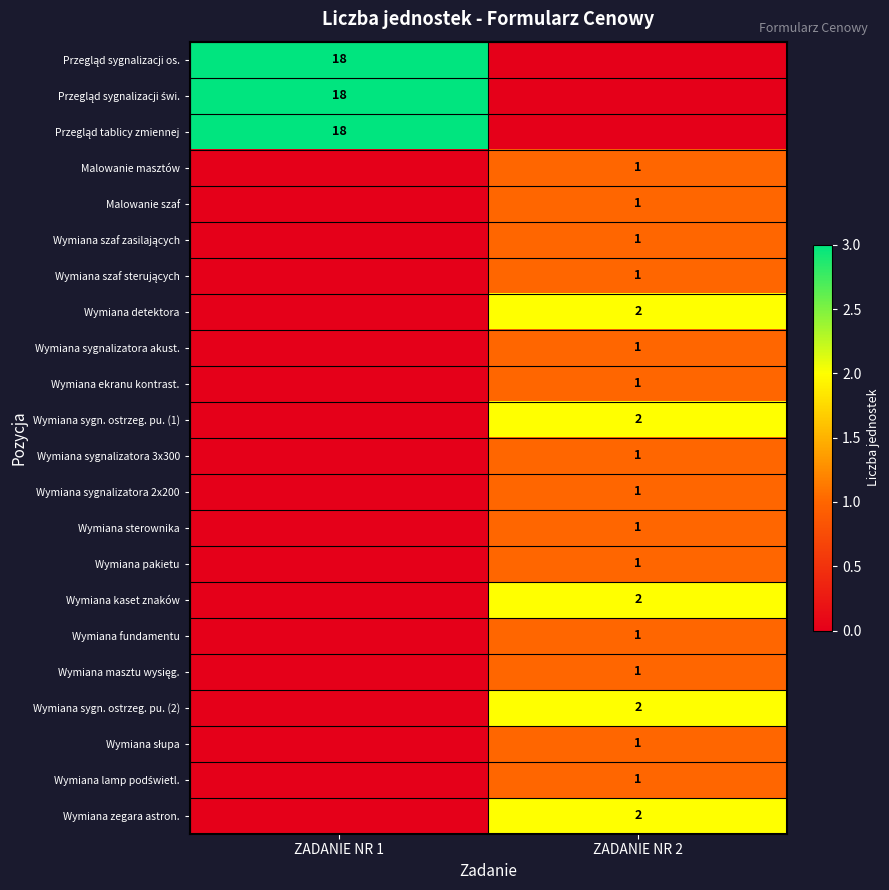

What is the difference between the highest and lowest values at ZADANIE NR 1?

18